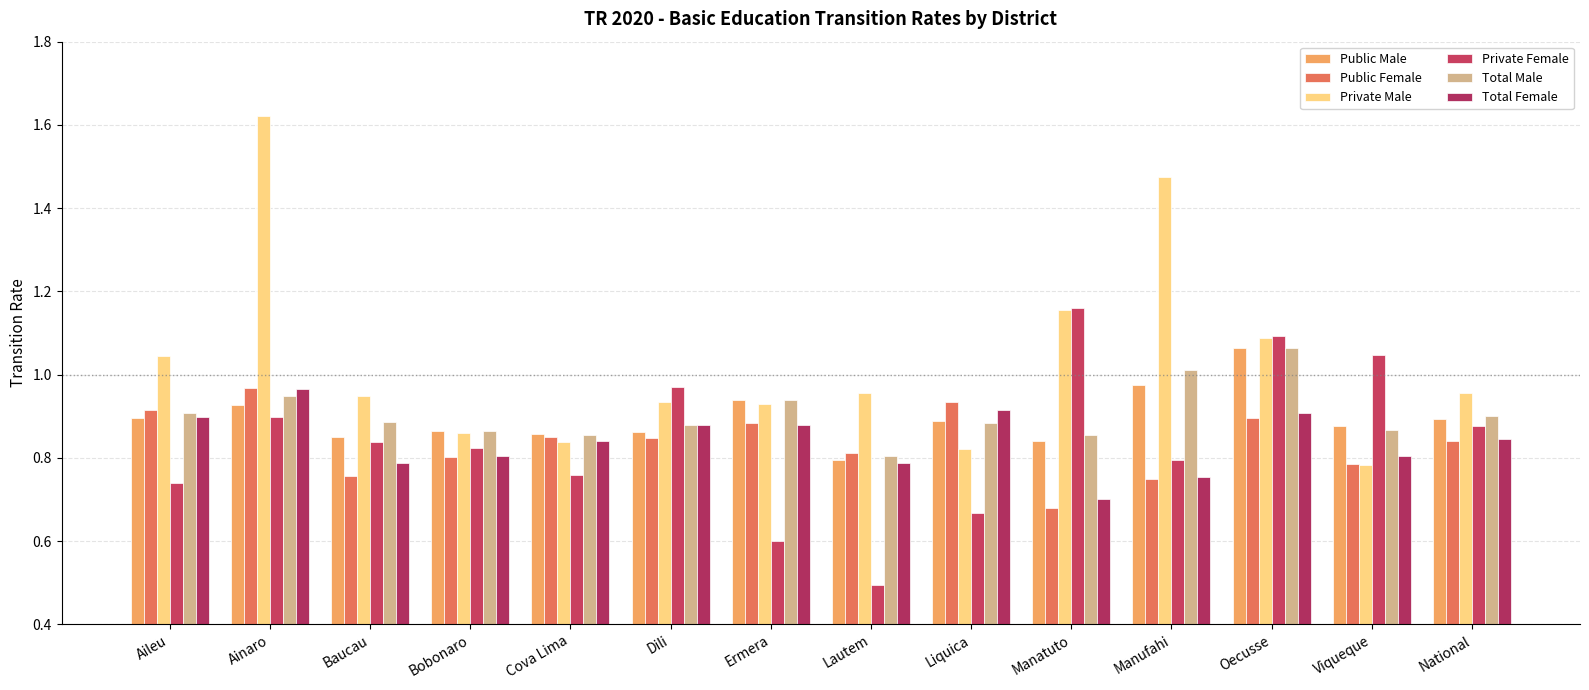

How many groups of bars are there?

14